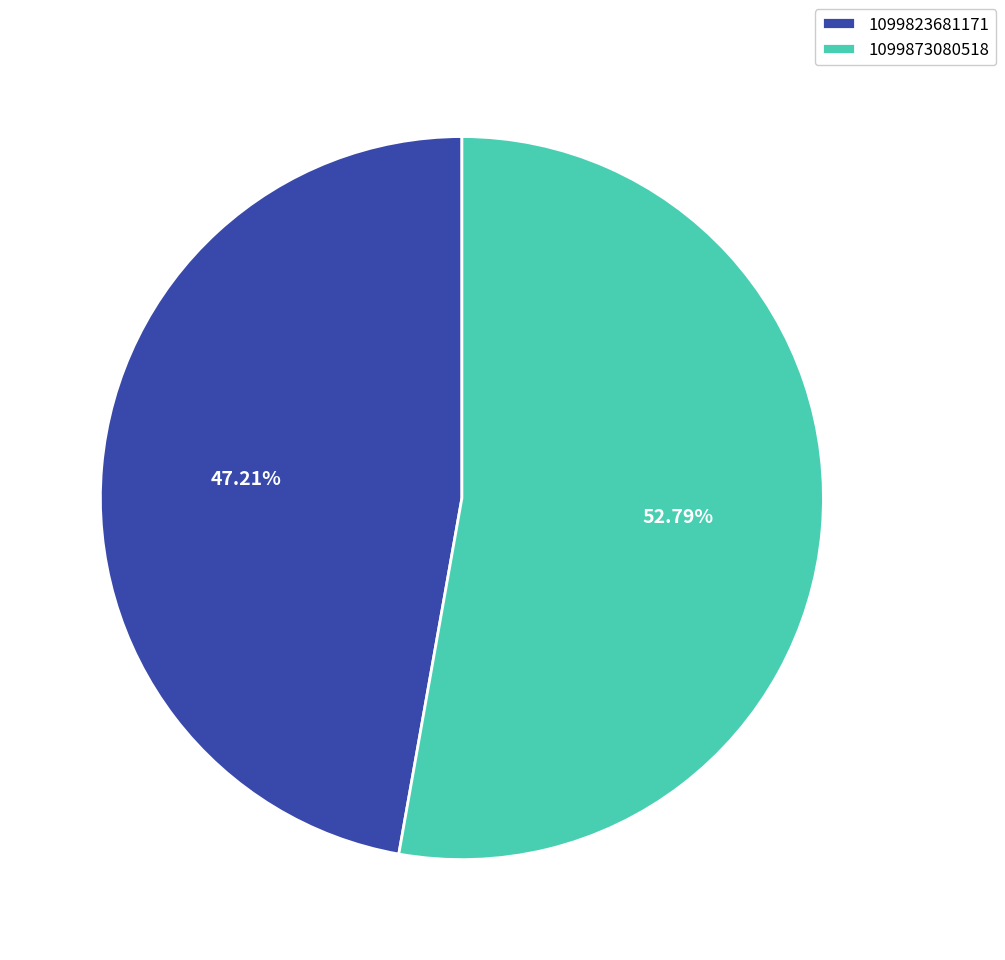

What percentage is the 1099873080518 slice, to the nearest percent?

53%